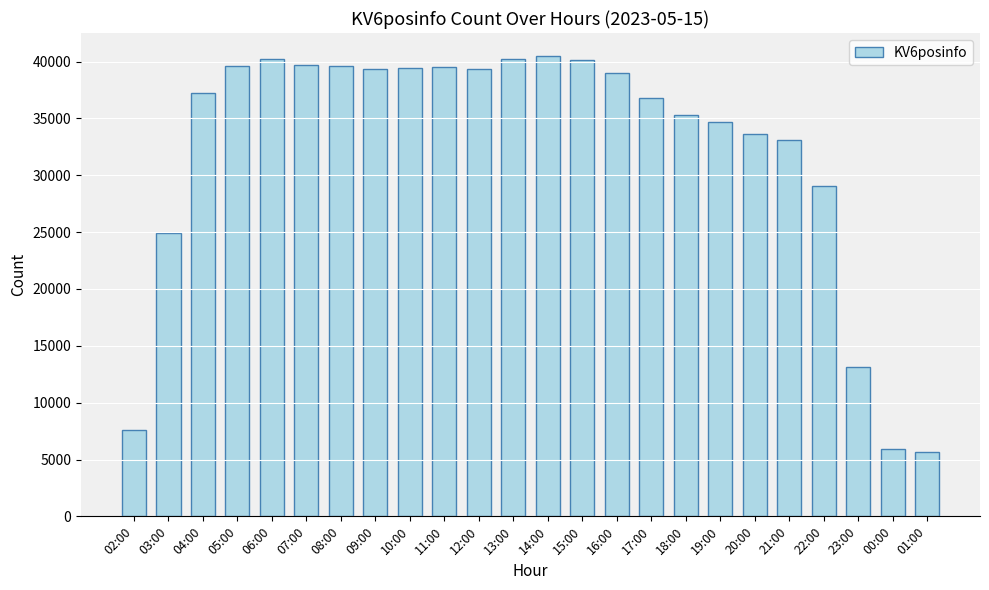

What value does the data have at 15:00?

40186